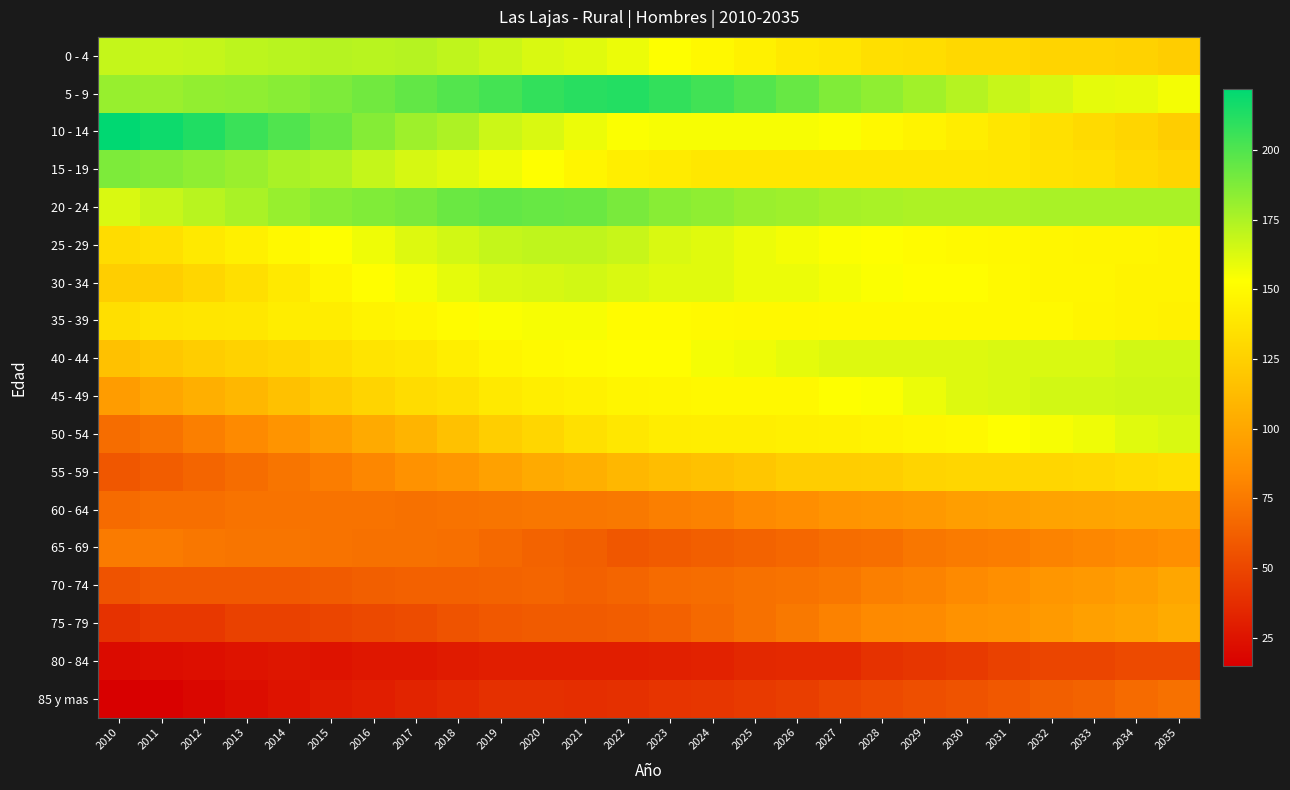

Reading left to right, list all the values displayed in this chart.

0 - 4: 2010=169	2011=168	2012=169	2013=171	2014=172	2015=173	2016=172	2017=173	2018=170	2019=167	2020=163	2021=161	2022=158	2023=153	2024=149	2025=145	2026=140	2027=138	2028=134	2029=133	2030=130	2031=130	2032=127	2033=127	2034=126	2035=123
5 - 9: 2010=181	2011=180	2012=182	2013=183	2014=185	2015=188	2016=191	2017=195	2018=199	2019=203	2020=208	2021=211	2022=212	2023=208	2024=204	2025=199	2026=194	2027=187	2028=183	2029=178	2030=173	2031=168	2032=164	2033=160	2034=159	2035=156
10 - 14: 2010=222	2011=218	2012=213	2013=206	2014=200	2015=193	2016=186	2017=179	2018=175	2019=167	2020=163	2021=158	2022=154	2023=155	2024=155	2025=155	2026=155	2027=154	2028=149	2029=146	2030=142	2031=138	2032=135	2033=131	2034=128	2035=123
15 - 19: 2010=188	2011=186	2012=183	2013=180	2014=176	2015=174	2016=169	2017=164	2018=161	2019=157	2020=153	2021=147	2022=143	2023=141	2024=139	2025=139	2026=139	2027=139	2028=139	2029=139	2030=139	2031=138	2032=136	2033=135	2034=131	2035=128
20 - 24: 2010=163	2011=168	2012=172	2013=176	2014=181	2015=185	2016=187	2017=189	2018=193	2019=195	2020=194	2021=193	2022=189	2023=185	2024=183	2025=180	2026=179	2027=177	2028=176	2029=175	2030=175	2031=175	2032=176	2033=176	2034=176	2035=176
25 - 29: 2010=132	2011=135	2012=140	2013=144	2014=149	2015=153	2016=157	2017=162	2018=165	2019=169	2020=170	2021=170	2022=168	2023=163	2024=161	2025=158	2026=156	2027=154	2028=153	2029=151	2030=150	2031=149	2032=148	2033=147	2034=147	2035=146
30 - 34: 2010=124	2011=124	2012=129	2013=134	2014=140	2015=147	2016=152	2017=156	2018=160	2019=163	2020=164	2021=165	2022=163	2023=161	2024=161	2025=158	2026=158	2027=156	2028=154	2029=152	2030=152	2031=150	2032=148	2033=148	2034=146	2035=146
35 - 39: 2010=134	2011=137	2012=138	2013=139	2014=142	2015=142	2016=146	2017=148	2018=151	2019=154	2020=155	2021=155	2022=151	2023=151	2024=150	2025=149	2026=149	2027=150	2028=150	2029=150	2030=150	2031=150	2032=150	2033=147	2034=146	2035=145
40 - 44: 2010=116	2011=120	2012=123	2013=126	2014=129	2015=133	2016=137	2017=139	2018=143	2019=147	2020=150	2021=151	2022=152	2023=152	2024=156	2025=157	2026=160	2027=162	2028=162	2029=162	2030=162	2031=163	2032=163	2033=163	2034=165	2035=165
45 - 49: 2010=94	2011=100	2012=105	2013=110	2014=116	2015=122	2016=127	2017=132	2018=135	2019=140	2020=143	2021=145	2022=147	2023=148	2024=149	2025=149	2026=149	2027=153	2028=154	2029=158	2030=162	2031=163	2032=165	2033=165	2034=166	2035=166
50 - 54: 2010=69	2011=72	2012=78	2013=83	2014=89	2015=95	2016=102	2017=108	2018=116	2019=124	2020=129	2021=135	2022=139	2023=142	2024=143	2025=143	2026=144	2027=145	2028=146	2029=148	2030=149	2031=153	2032=155	2033=157	2034=161	2035=163
55 - 59: 2010=58	2011=61	2012=65	2013=69	2014=73	2015=77	2016=82	2017=88	2018=91	2019=97	2020=102	2021=105	2022=110	2023=114	2024=116	2025=119	2026=123	2027=123	2028=124	2029=127	2030=129	2031=129	2032=129	2033=130	2034=132	2035=134
60 - 64: 2010=68	2011=70	2012=70	2013=72	2014=72	2015=72	2016=72	2017=71	2018=72	2019=73	2020=74	2021=74	2022=75	2023=78	2024=79	2025=83	2026=85	2027=89	2028=90	2029=92	2030=95	2031=96	2032=98	2033=99	2034=100	2035=100
65 - 69: 2010=76	2011=76	2012=74	2013=73	2014=73	2015=72	2016=71	2017=71	2018=70	2019=67	2020=64	2021=62	2022=58	2023=60	2024=62	2025=64	2026=66	2027=69	2028=70	2029=74	2030=76	2031=77	2032=80	2033=82	2034=84	2035=86
70 - 74: 2010=56	2011=59	2012=59	2013=59	2014=59	2015=60	2016=62	2017=63	2018=63	2019=64	2020=65	2021=63	2022=65	2023=68	2024=69	2025=71	2026=72	2027=74	2028=78	2029=80	2030=83	2031=86	2032=90	2033=92	2034=95	2035=100
75 - 79: 2010=40	2011=43	2012=43	2013=47	2014=47	2015=49	2016=51	2017=53	2018=56	2019=59	2020=60	2021=60	2022=61	2023=63	2024=67	2025=71	2026=75	2027=79	2028=83	2029=84	2030=88	2031=89	2032=93	2033=96	2034=99	2035=103
80 - 84: 2010=21	2011=22	2012=23	2013=25	2014=26	2015=25	2016=27	2017=27	2018=29	2019=30	2020=30	2021=30	2022=30	2023=31	2024=32	2025=35	2026=36	2027=36	2028=40	2029=42	2030=44	2031=47	2032=49	2033=49	2034=52	2035=52
85 y mas: 2010=15	2011=16	2012=19	2013=22	2014=25	2015=28	2016=30	2017=33	2018=36	2019=39	2020=39	2021=38	2022=39	2023=41	2024=42	2025=44	2026=46	2027=49	2028=52	2029=54	2030=56	2031=59	2032=62	2033=64	2034=68	2035=71